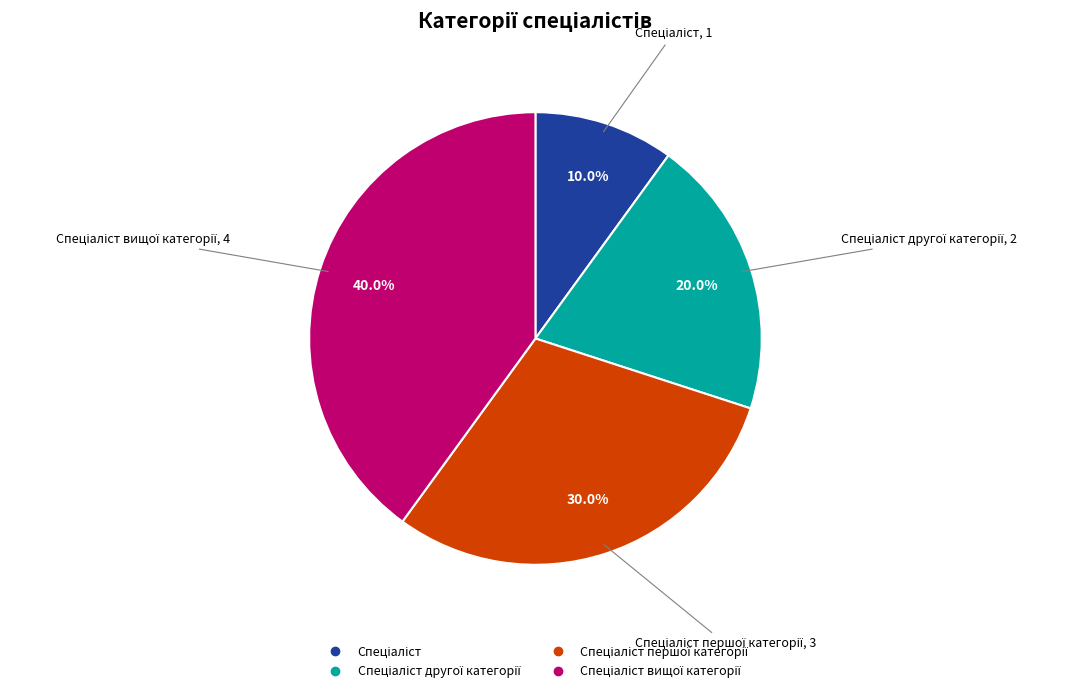

Count the number of slices in the pie.

4